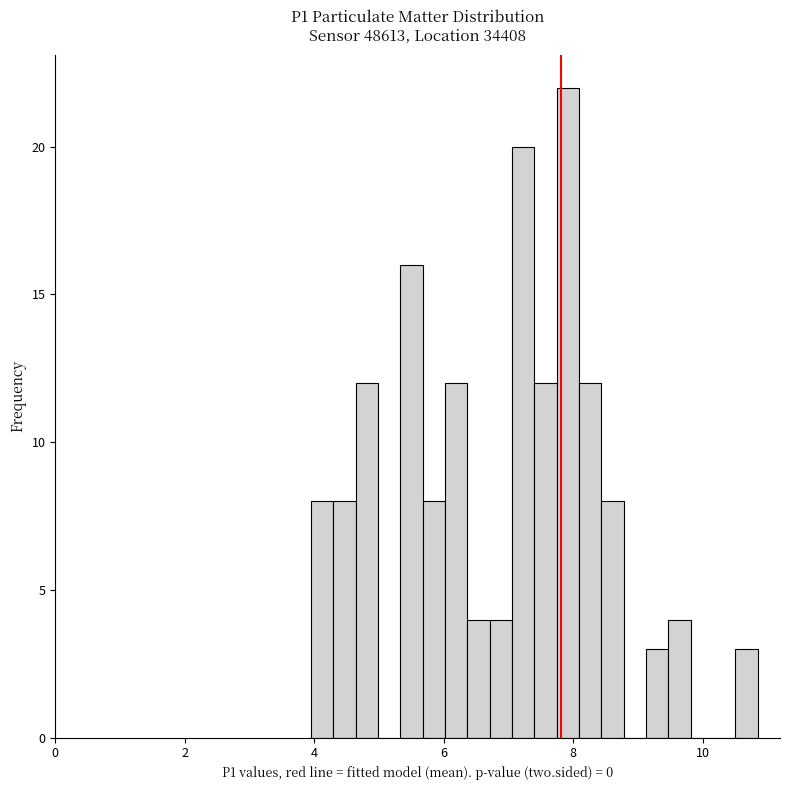

Read against the x-axis, roughly where is the centre of the tallest bar?

8.0